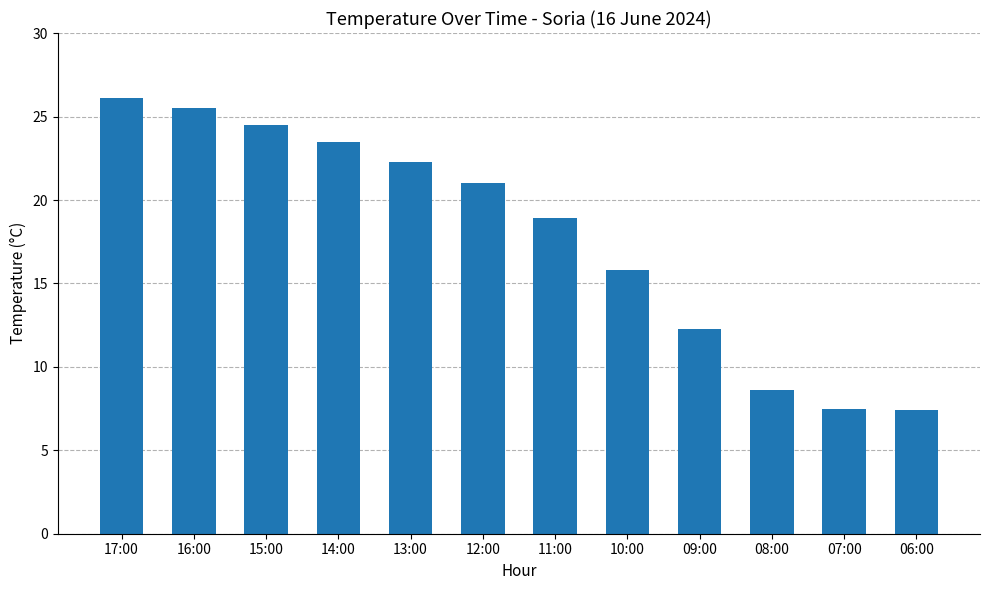

Count the number of categories in the chart.

12